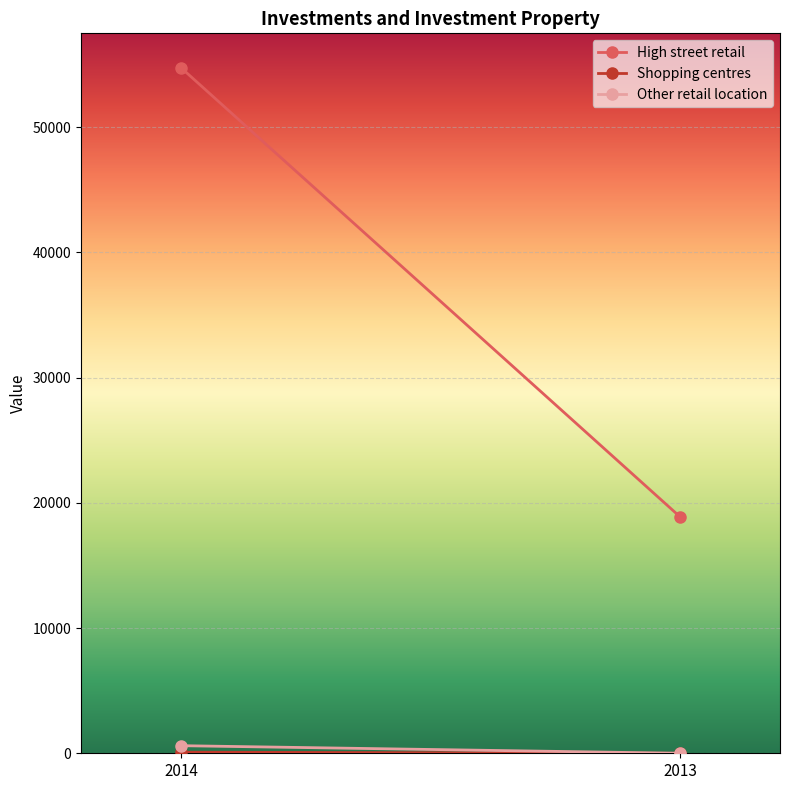

Which category has the lowest value in the Shopping centres series?

2013